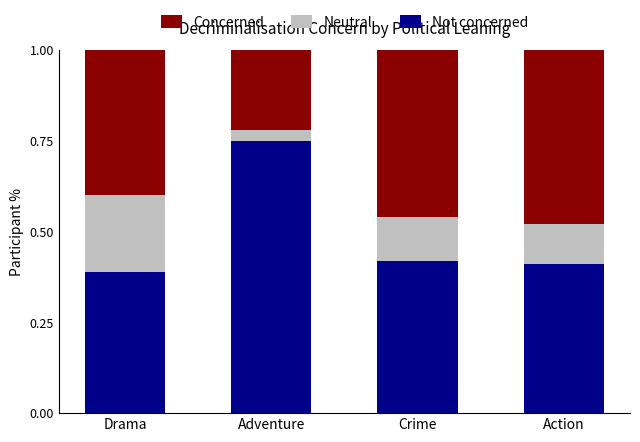

What is the total value across all series at Drama?

1.0